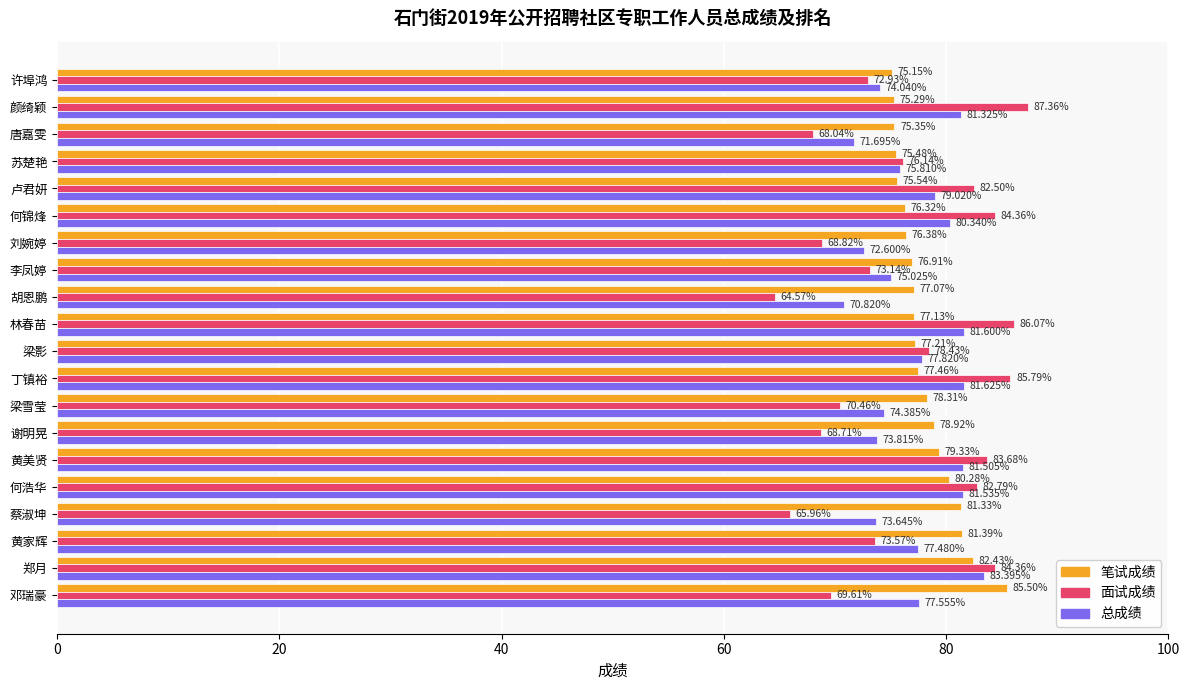

List the series in order of their peak value, highest first.

面试成绩, 笔试成绩, 总成绩